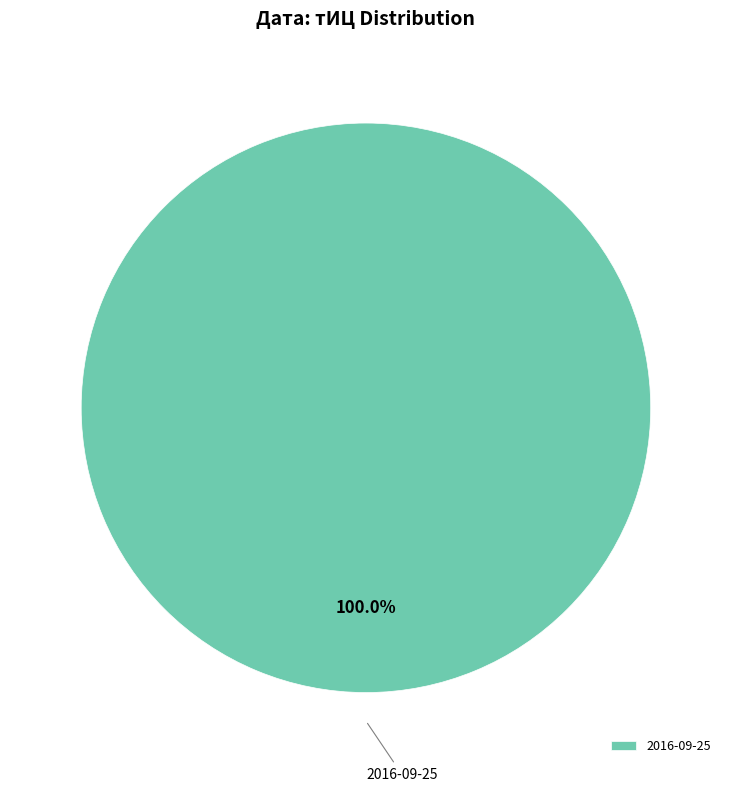

How many segments does this pie chart have?

1